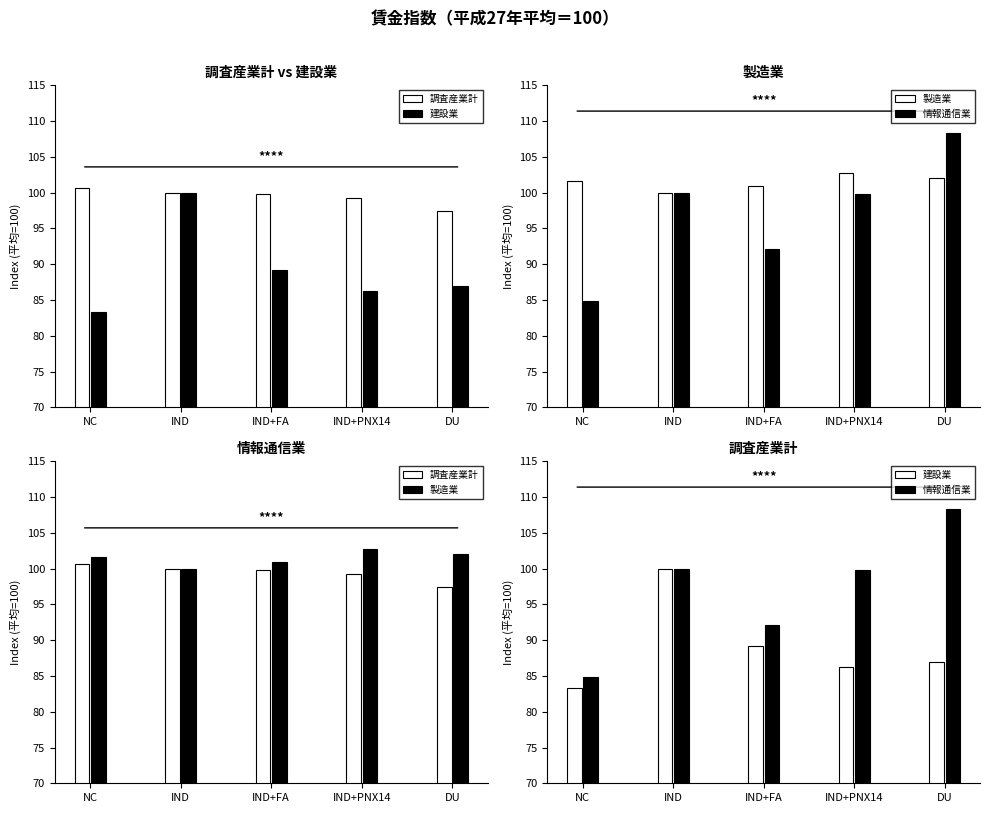

Which label corresponds to the largest value in the chart?

DU